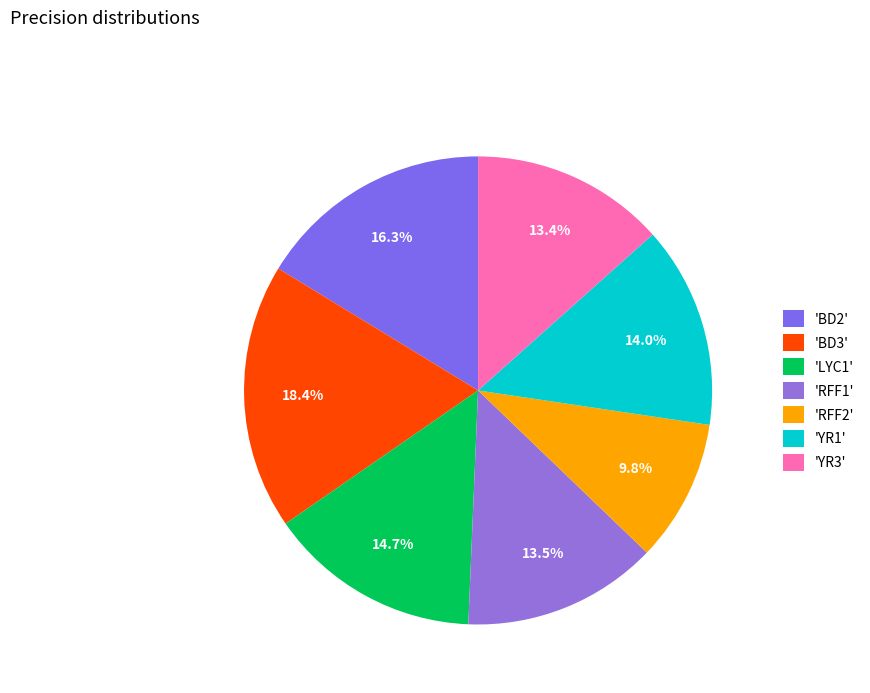

To the nearest percent, what is the average slice percentage?

14%